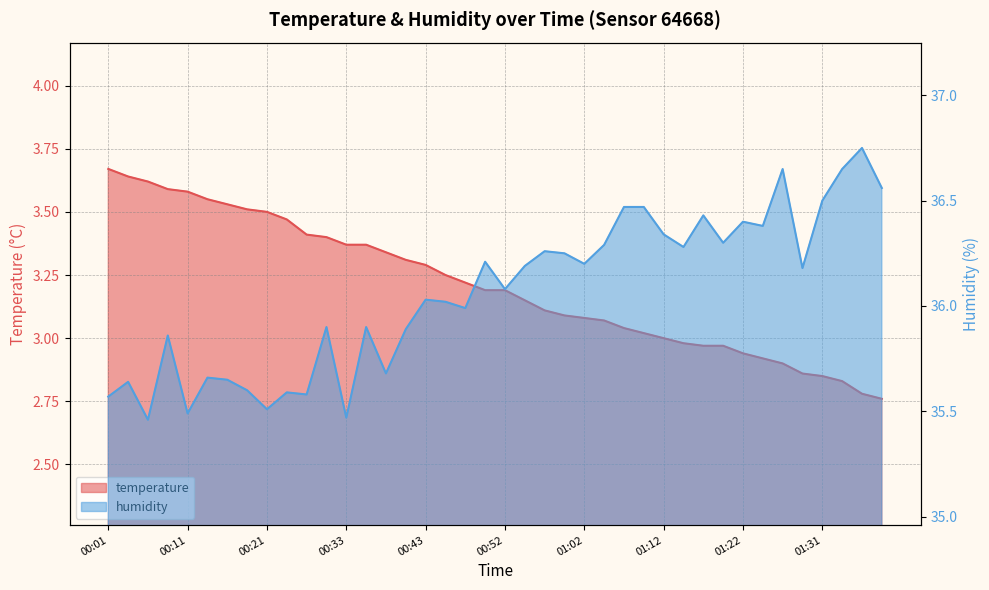

Between 01:19 and 00:43, which is larger?

00:43